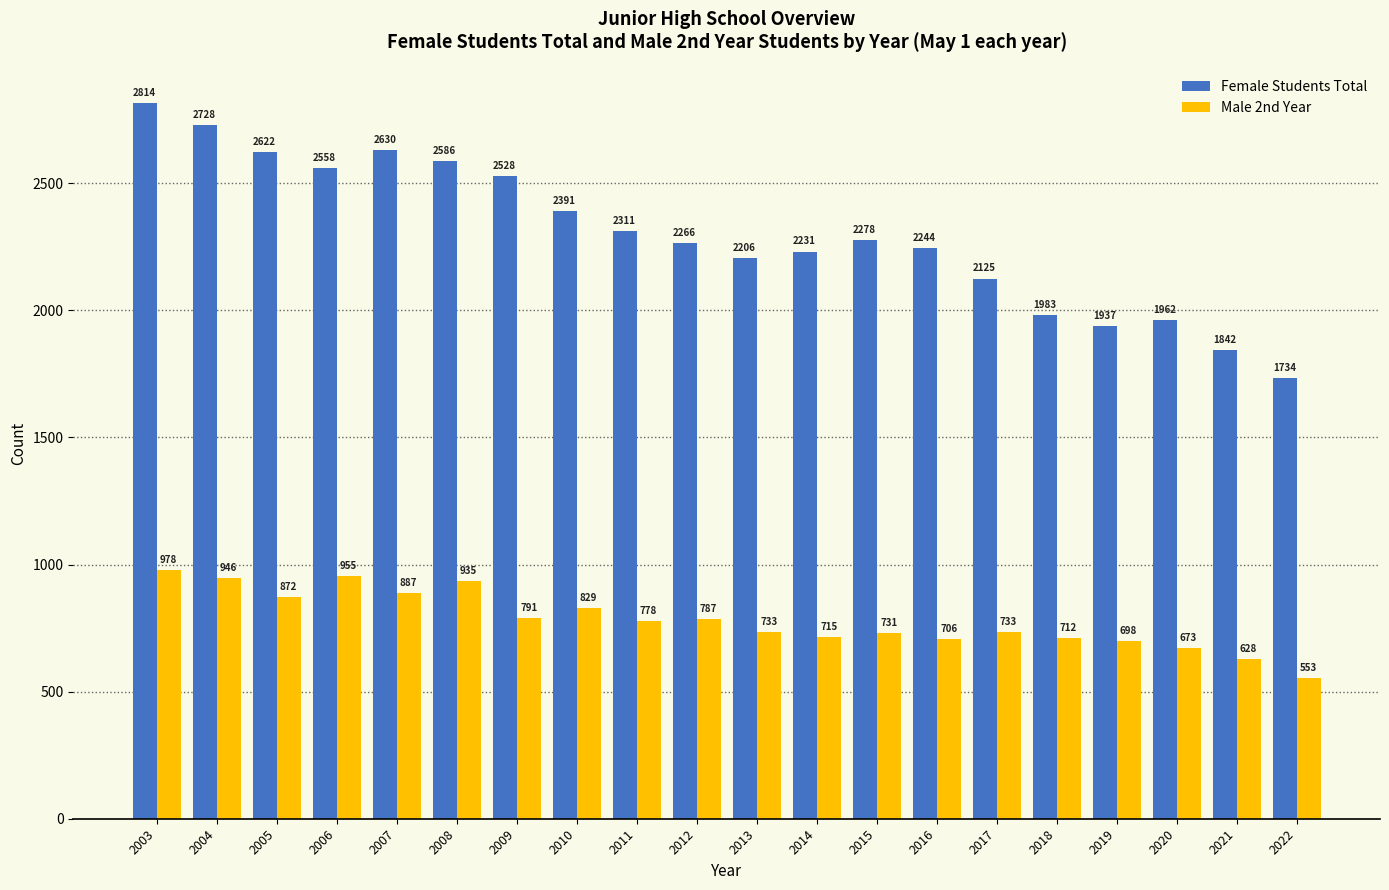

What are all the series names shown in the legend?

Female Students Total, Male 2nd Year